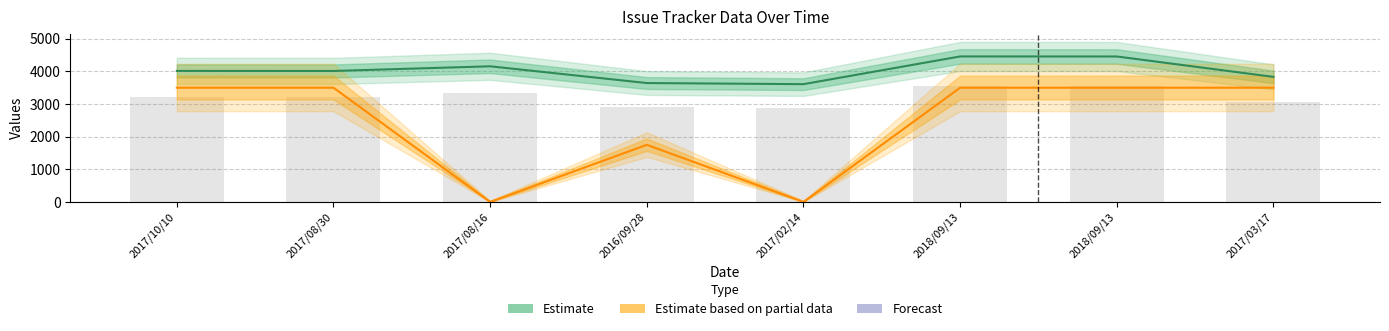

What is the label of the 3rd bar from the left?

2017/08/16